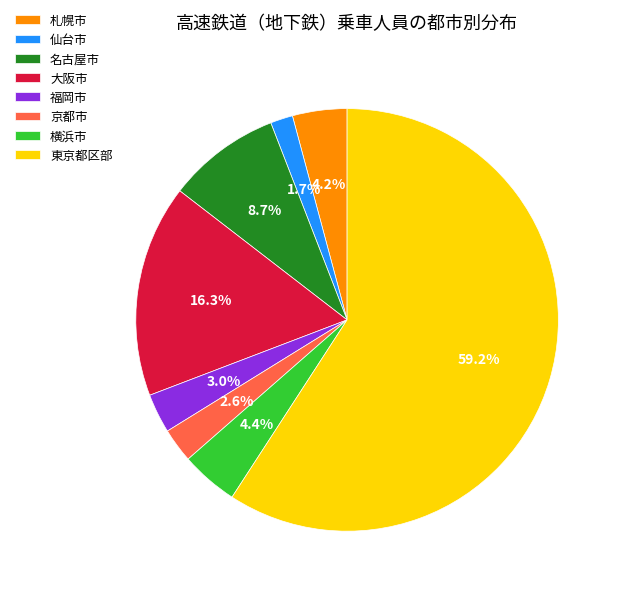

To the nearest percent, what portion does 東京都区部 represent?

59%